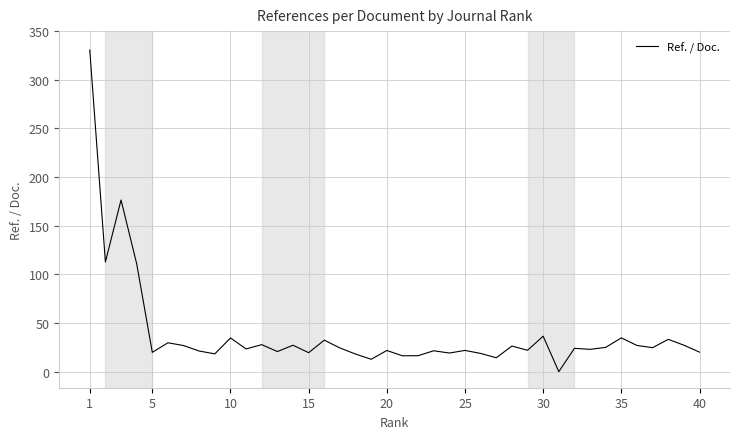

What is the maximum value shown in the chart?

330.6